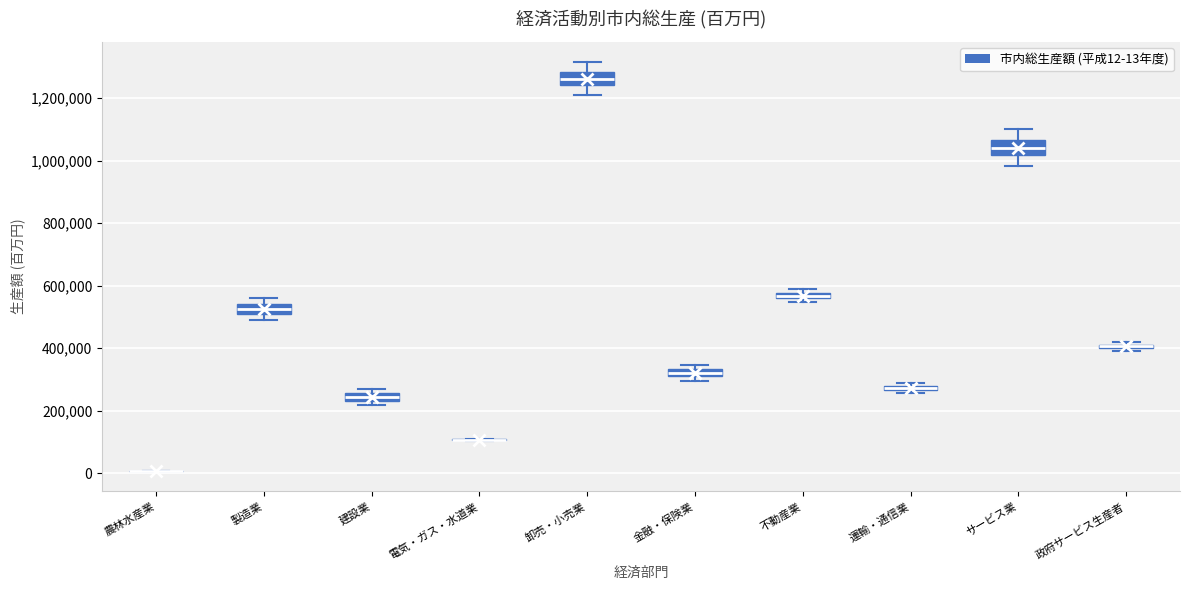

Where is the upper edge of the box for サービス業 on the y-axis? The values are not printed on the chart, so give them approximately, as read against the axis.

1060000